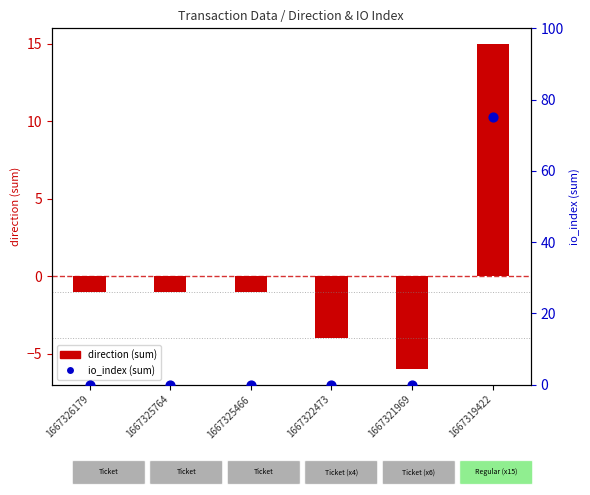

At which category is the sum across all series the highest?

1667319422